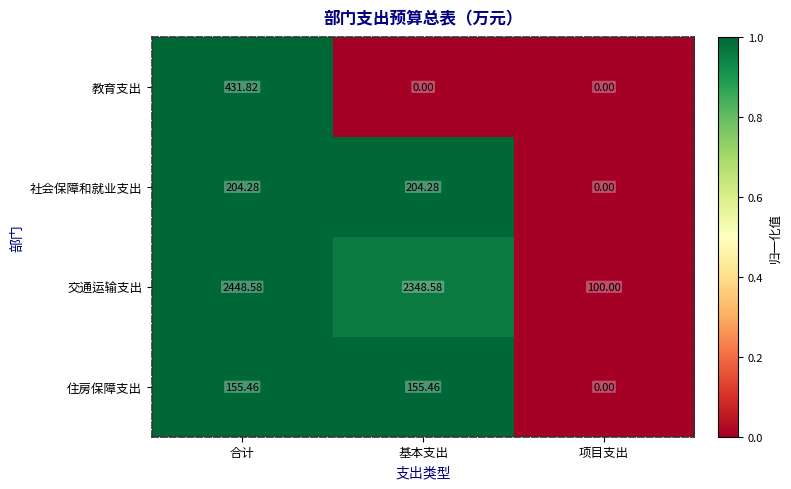

At which category is the sum across all series the highest?

合计